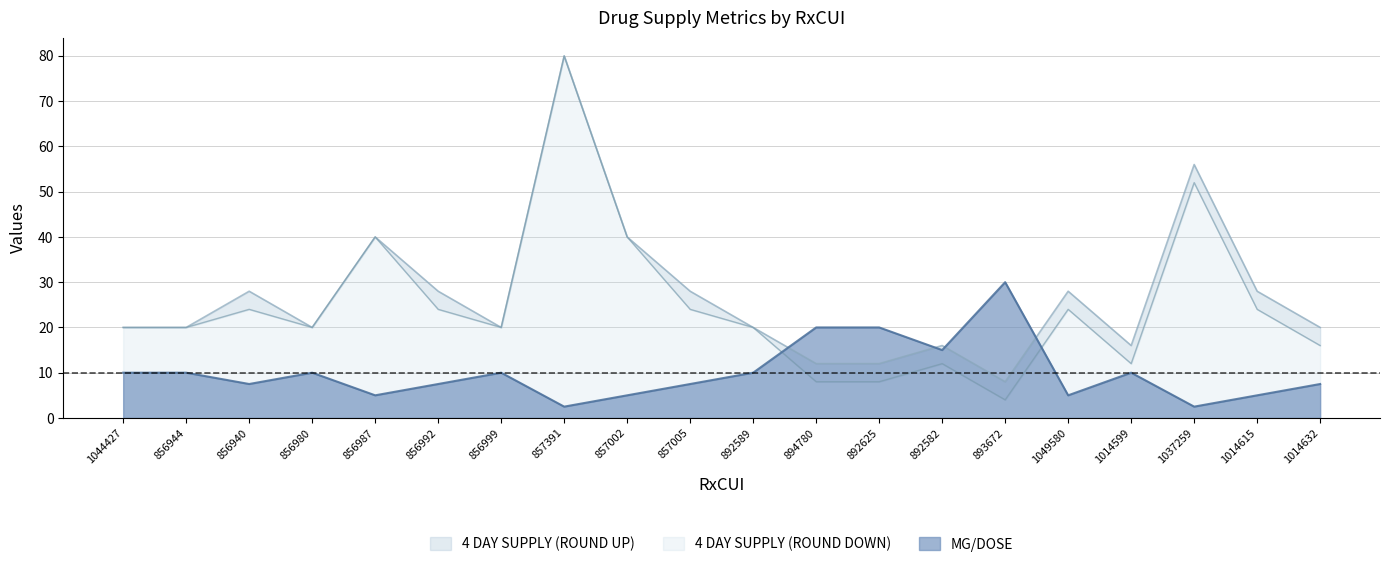

Rank the series at 894780 from lowest to highest value.

4 DAY SUPPLY (ROUND DOWN), 4 DAY SUPPLY (ROUND UP), MG/DOSE